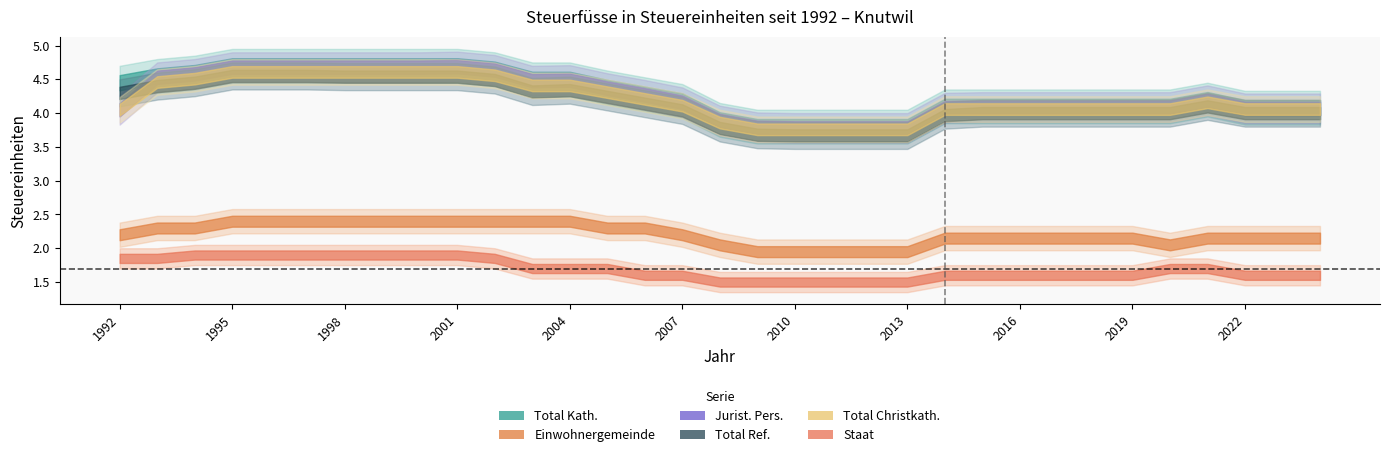

Which series has the largest total across all categories?

Total Kath.